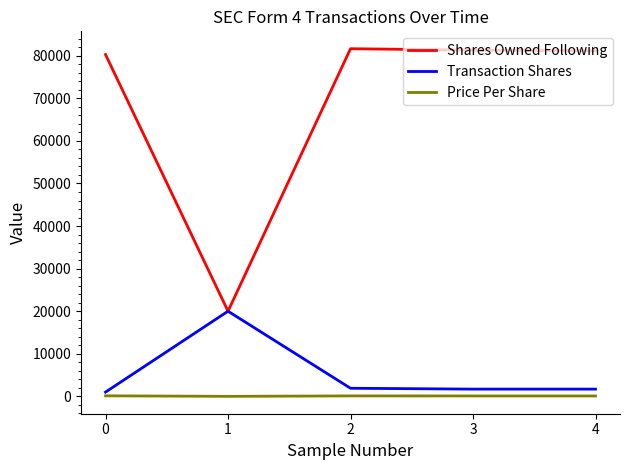

What is the difference between the Transaction Shares values at 0 and 1?

19000.0